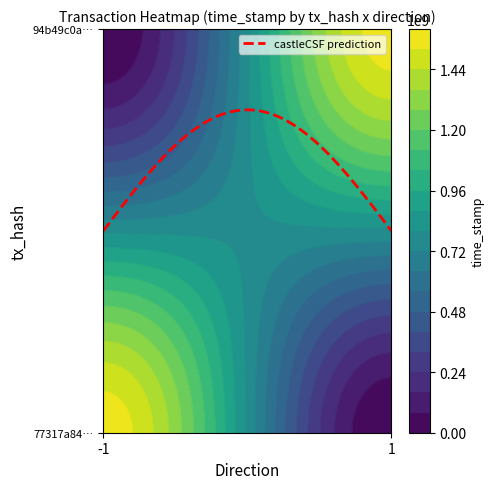

Reading left to right, list all the values displayed in this chart.

77317a848f10784721abd0e719b7c6074a7cc16: -1	1565695053
94b49c0a20949aadc5af94bae1387d957fe7ffa: 1	1565660412